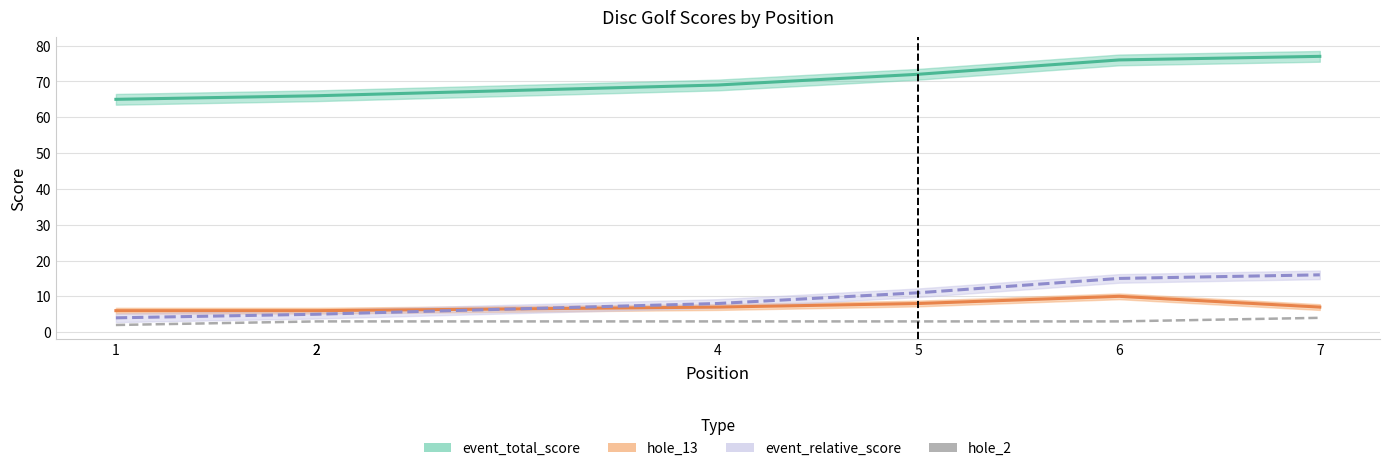

Rank the categories by value from lowest to highest.

1, 2, 2, 4, 5, 6, 7